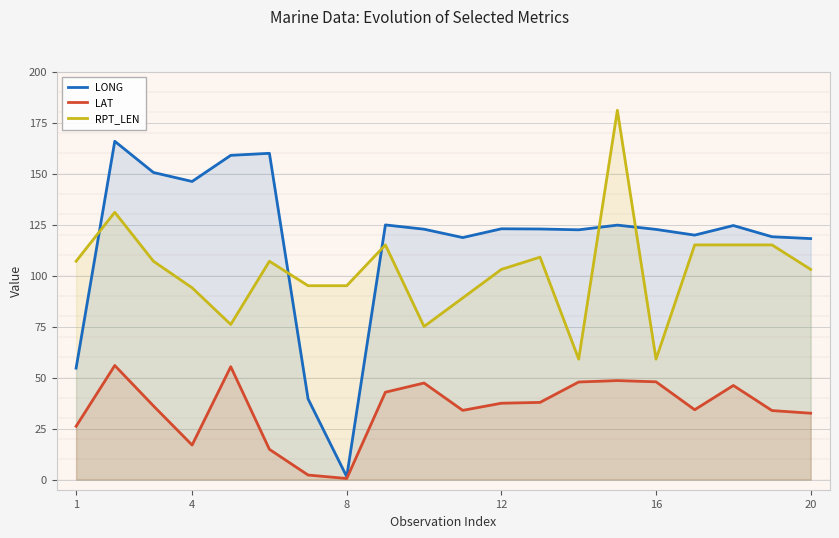

What is the difference between the maximum and minimum values in the LAT series?

55.4